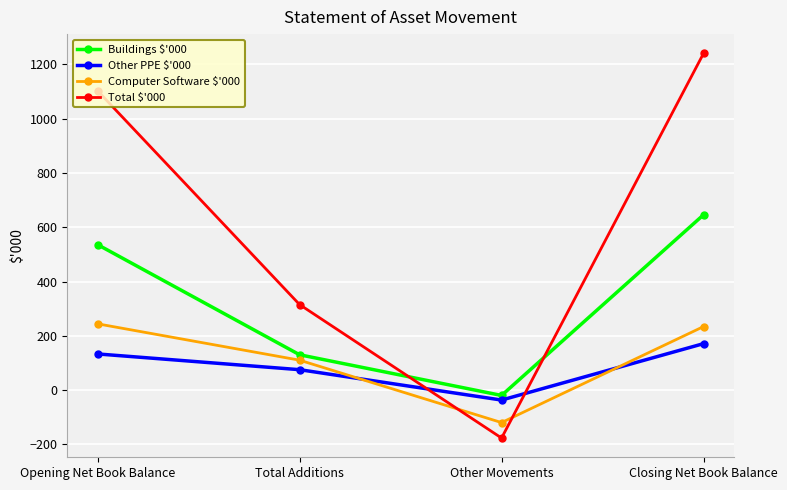

At which category is the sum across all series the highest?

Closing Net Book Balance